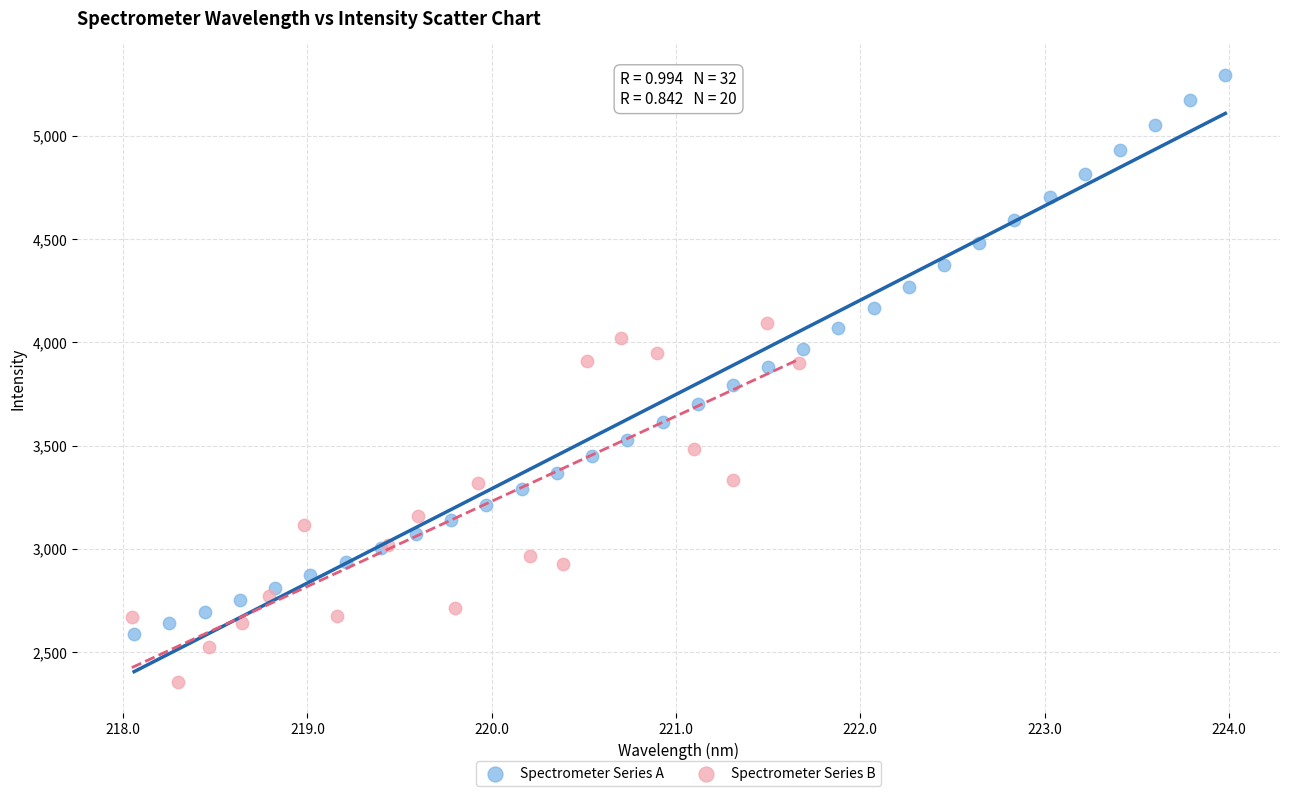

Which series reaches the minimum Y coordinate?

Spectrometer Series B